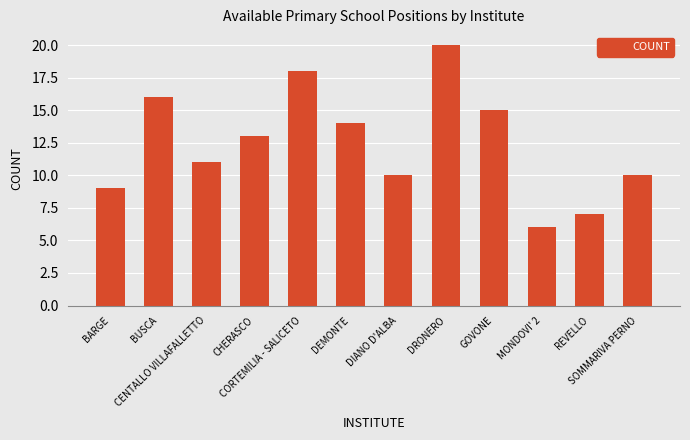

What is the ratio of the value at GOVONE to the value at SOMMARIVA PERNO?

1.5